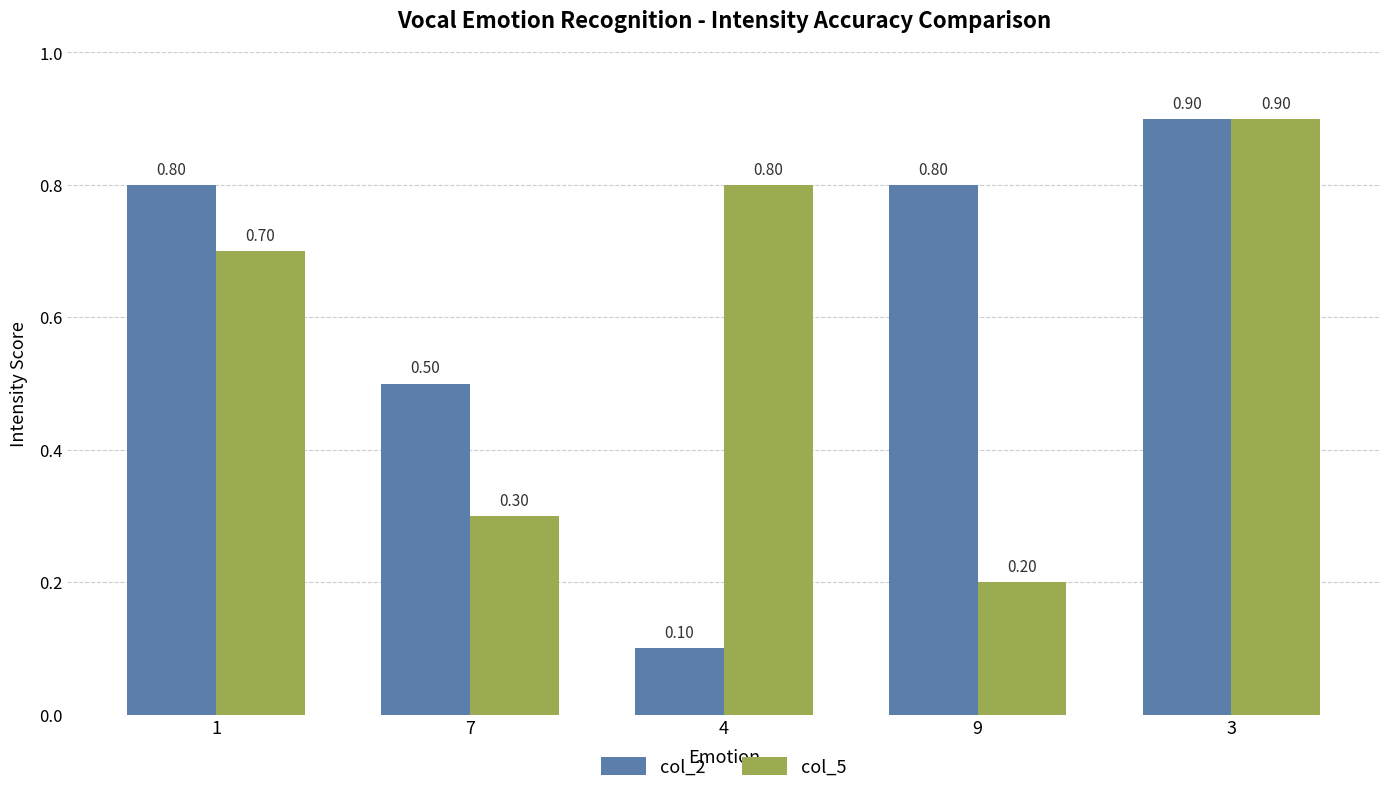

The value of col_2 at 9 is 1.4. True or false?

False